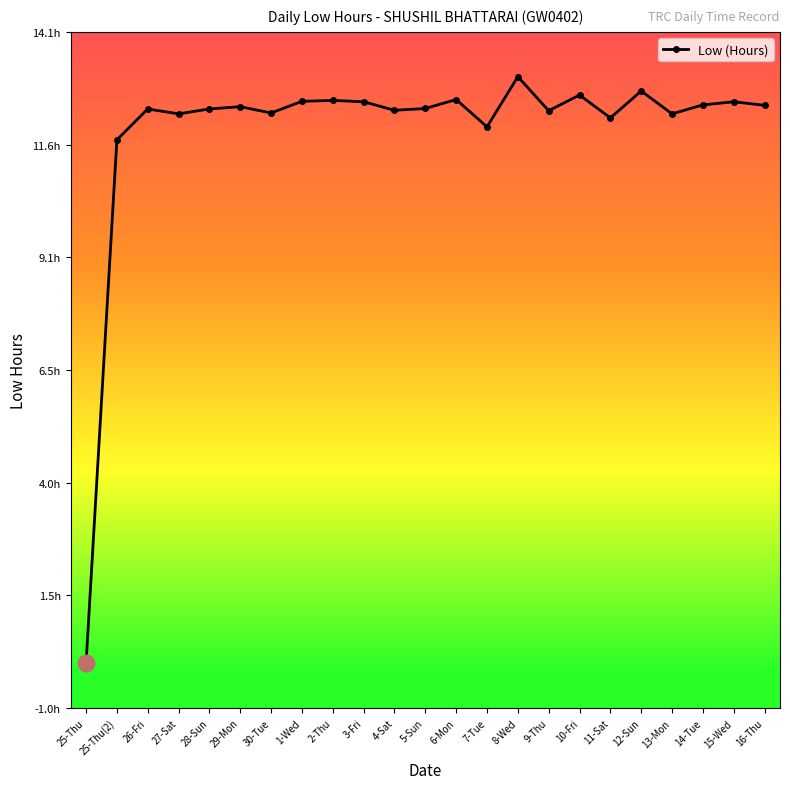

Rank the categories by value from lowest to highest.

25-Thu, 25-Thu(2), 7-Tue, 11-Sat, 27-Sat, 13-Mon, 30-Tue, 9-Thu, 4-Sat, 26-Fri, 28-Sun, 5-Sun, 29-Mon, 16-Thu, 14-Tue, 3-Fri, 15-Wed, 1-Wed, 2-Thu, 6-Mon, 10-Fri, 12-Sun, 8-Wed